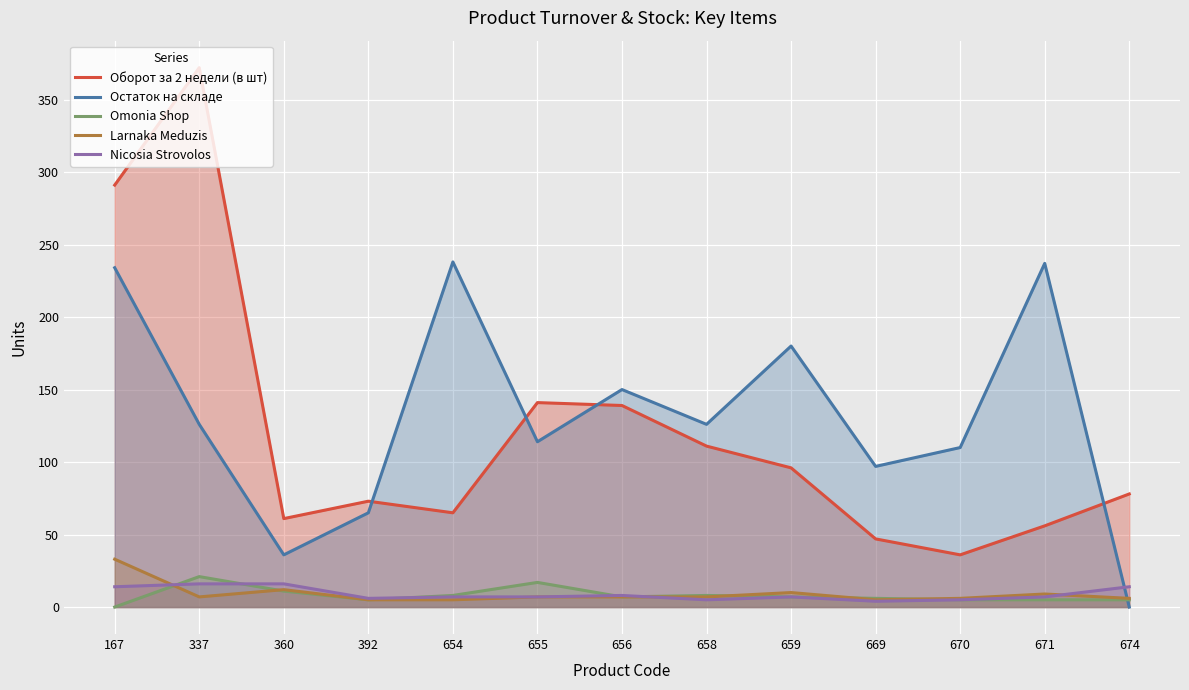

Count the number of categories in the chart.

13